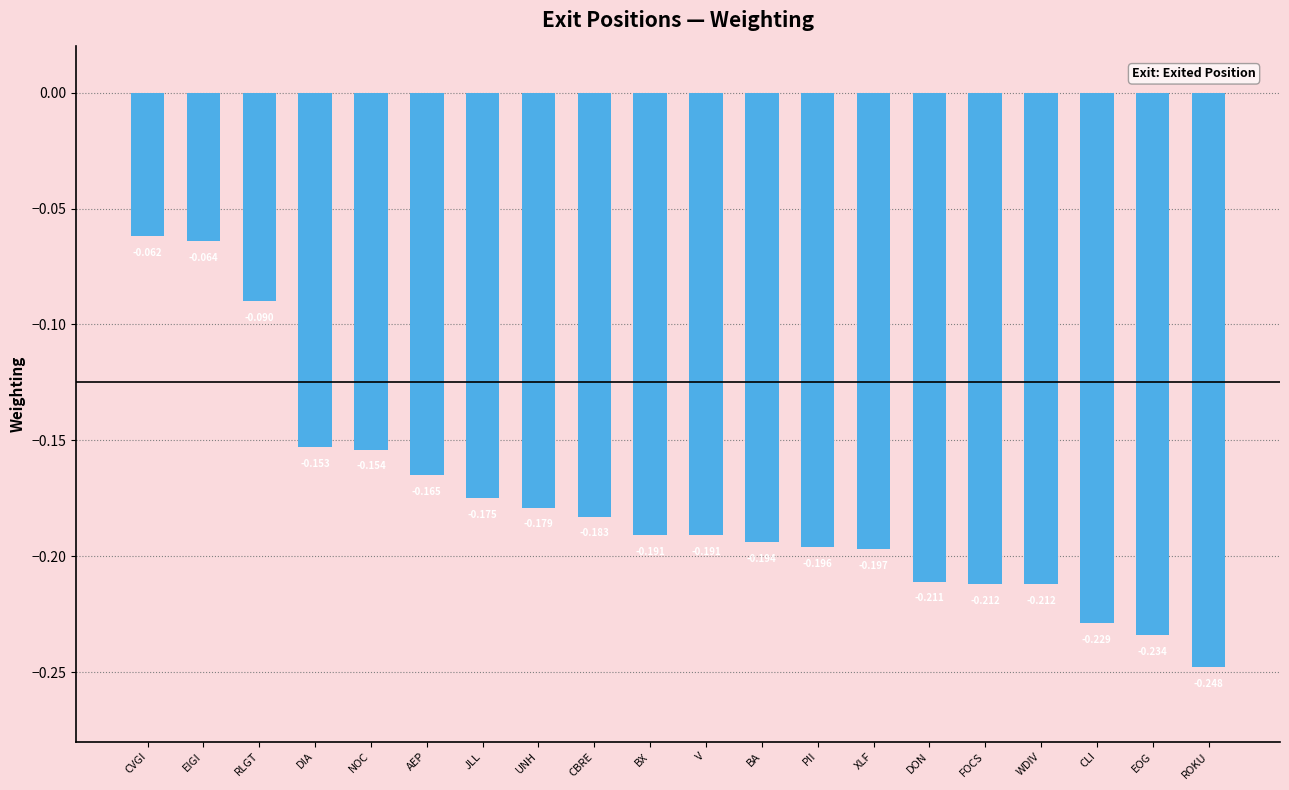

At which label is the value closest to 0?

CVGI